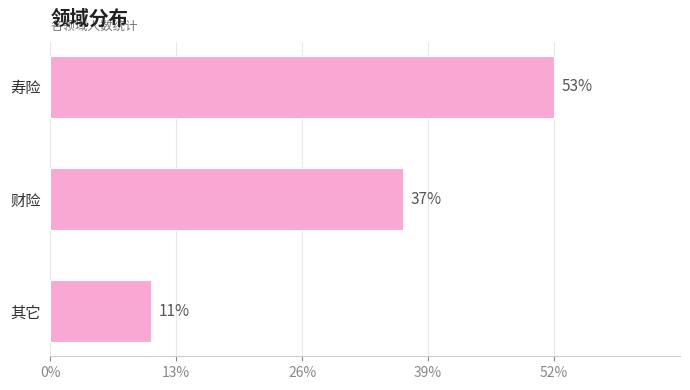

Are the bars horizontal?

Yes